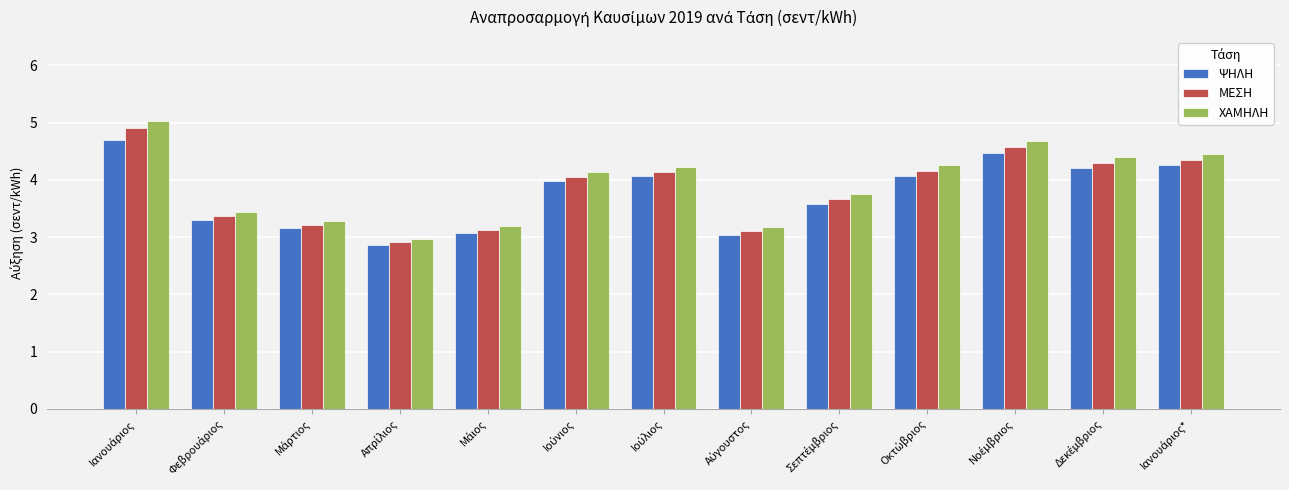

What is the difference between the second highest and second lowest values in the ΧΑΜΗΛΗ series?

1.5